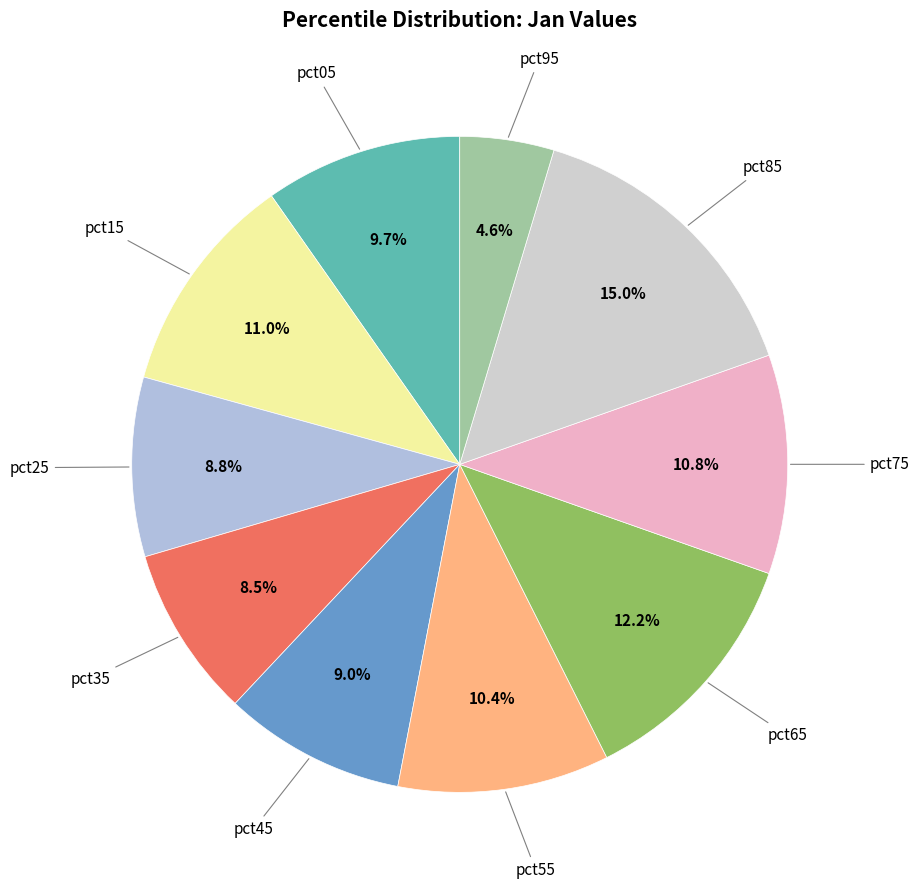

True or false: pct05 accounts for 10% of the total.

True